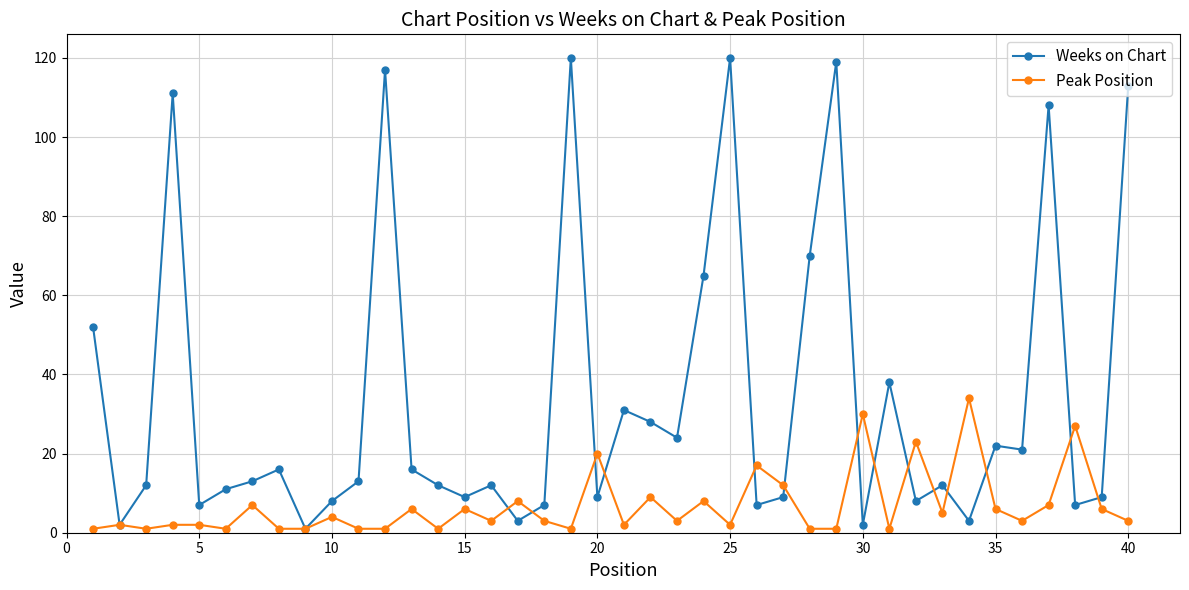

Reading left to right, extract all data points from this chart.

Weeks on Chart: 52	2	12	111	7	11	13	16	1	8	13	117	16	12	9	12	3	7	120	9	31	28	24	65	120	7	9	70	119	2	38	8	12	3	22	21	108	7	9	113
Peak Position: 1	2	1	2	2	1	7	1	1	4	1	1	6	1	6	3	8	3	1	20	2	9	3	8	2	17	12	1	1	30	1	23	5	34	6	3	7	27	6	3